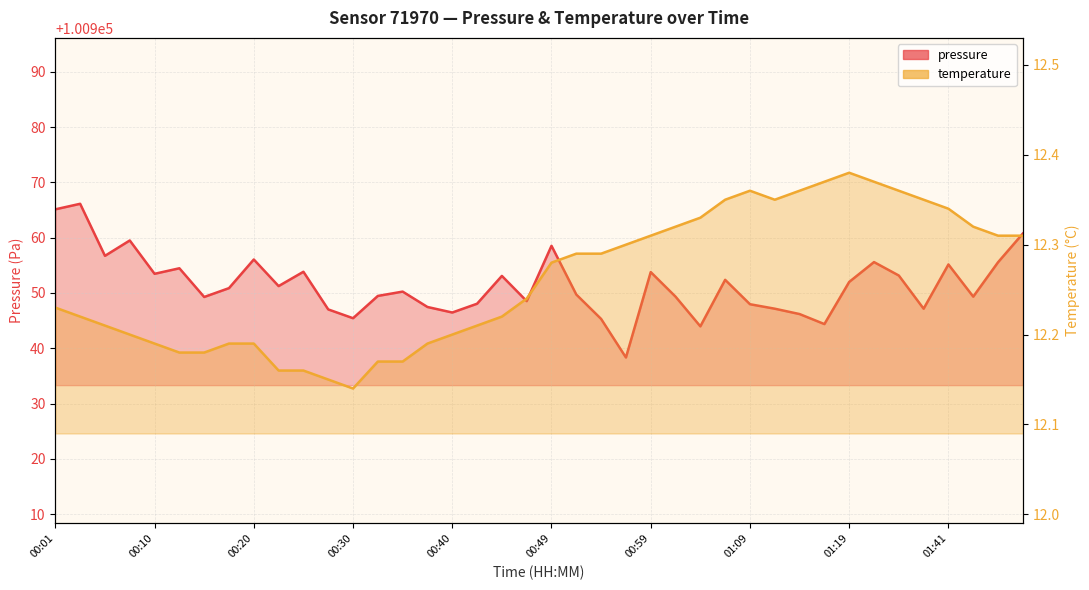

The value of pressure at 01:24 is 100955.6. True or false?

True